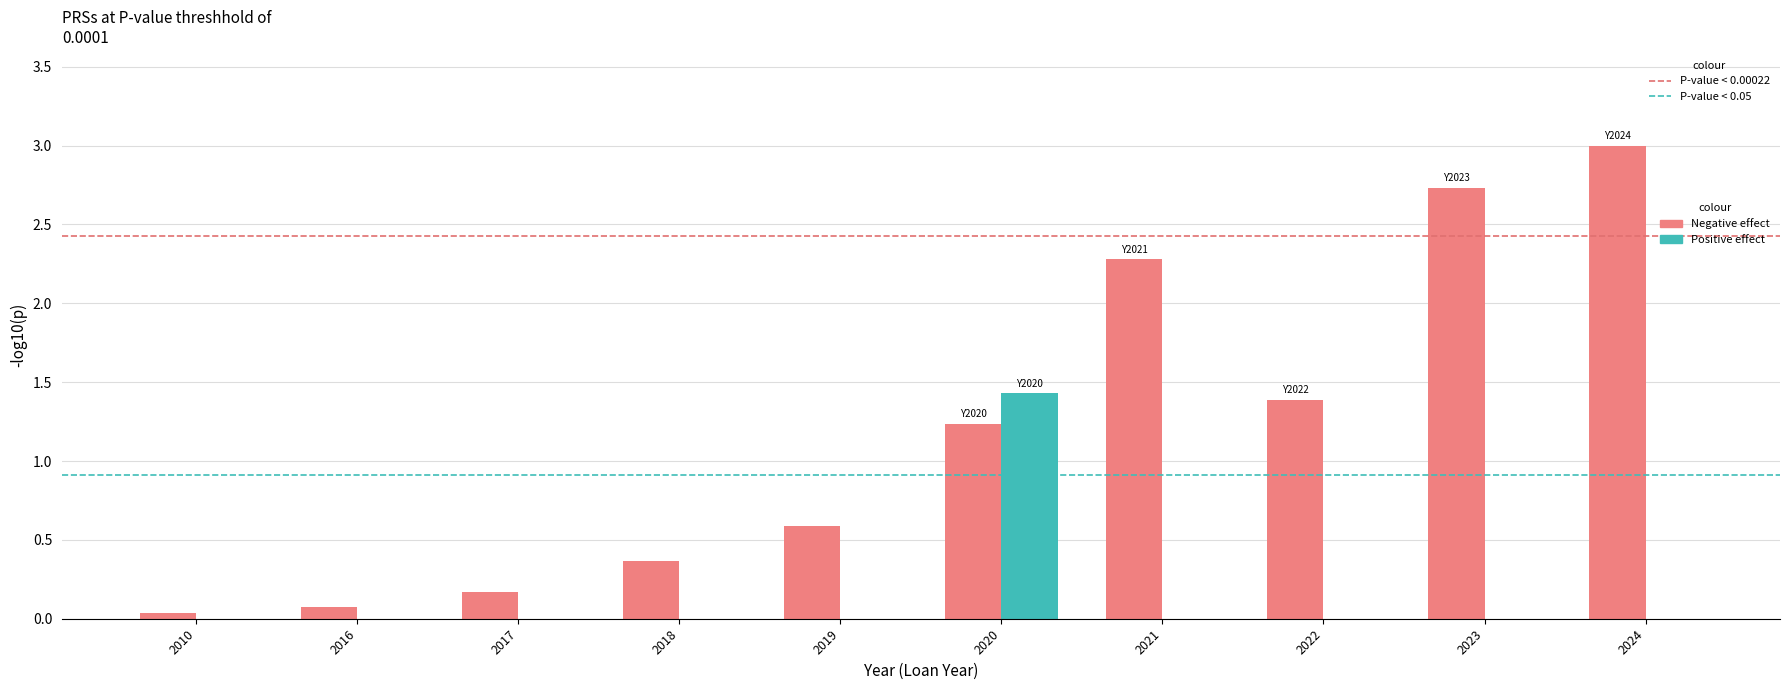

The Positive effect series shows 0.6 at 2019. True or false?

False